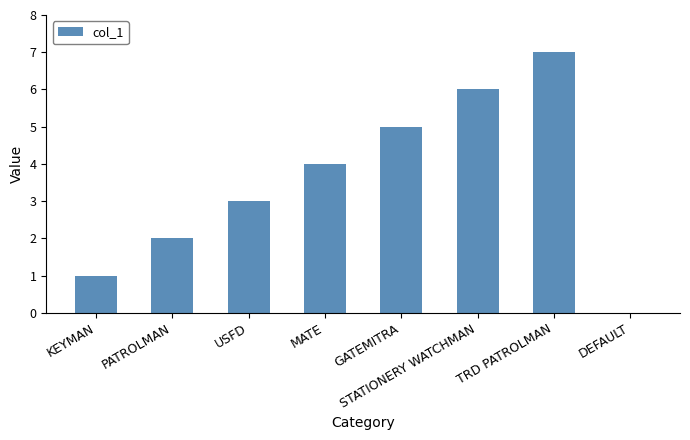

What is the sum of the values at MATE and KEYMAN?

5